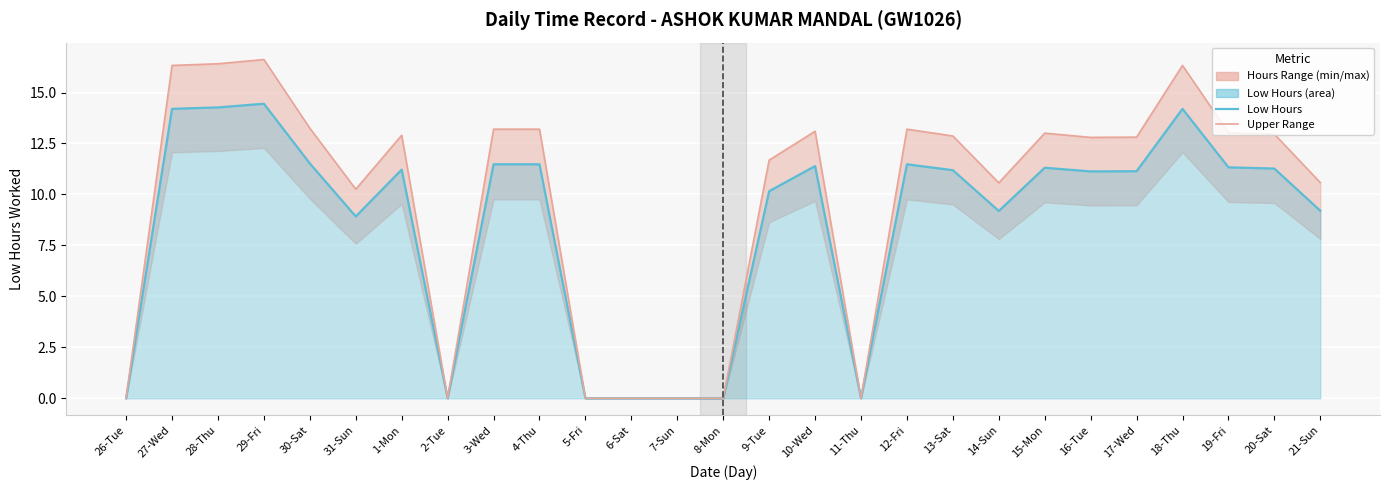

Reading right to left, extract all data points from this chart.

Low Hours: 9.2	11.3	11.3	14.2	11.1	11.1	11.3	9.2	11.2	11.5	0.0	11.4	10.2	0.0	0.0	0.0	0.0	11.5	11.5	0.0	11.2	8.9	11.5	14.4	14.3	14.2	0.0
Upper Range: 10.6	13.0	13.0	16.3	12.8	12.8	13.0	10.6	12.9	13.2	0.0	13.1	11.7	0.0	0.0	0.0	0.0	13.2	13.2	0.0	12.9	10.3	13.2	16.6	16.4	16.3	0.0